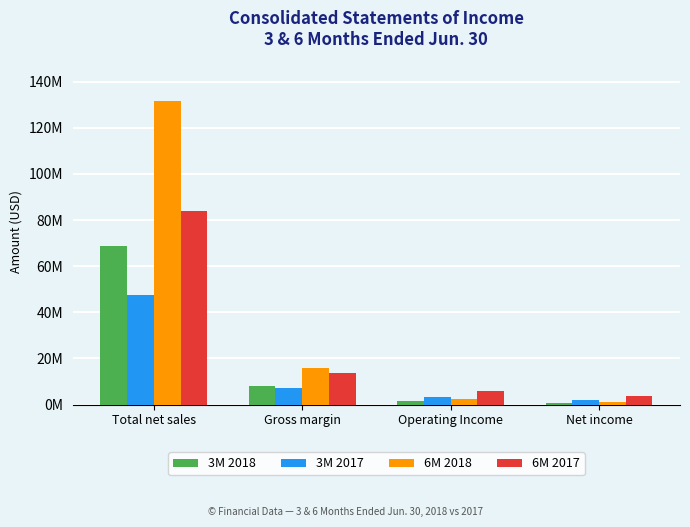

What is the greatest value displayed?

131647000